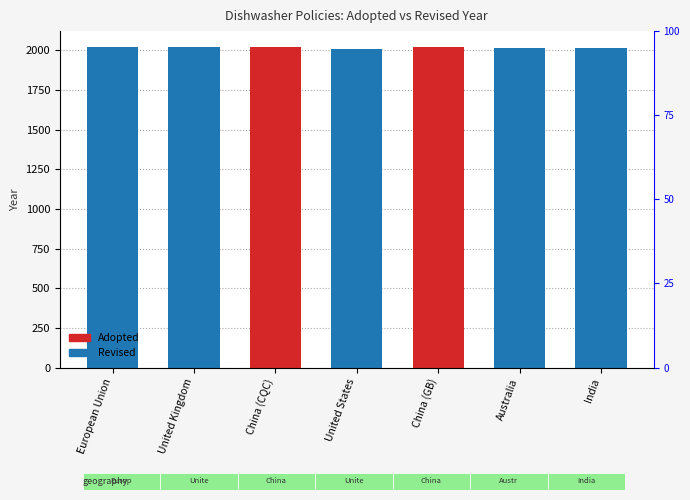

Count the number of categories in the chart.

7